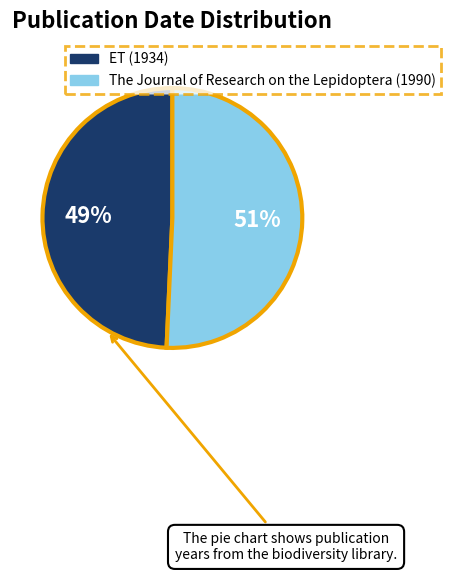

True or false: ET (1934) accounts for 49% of the total.

True